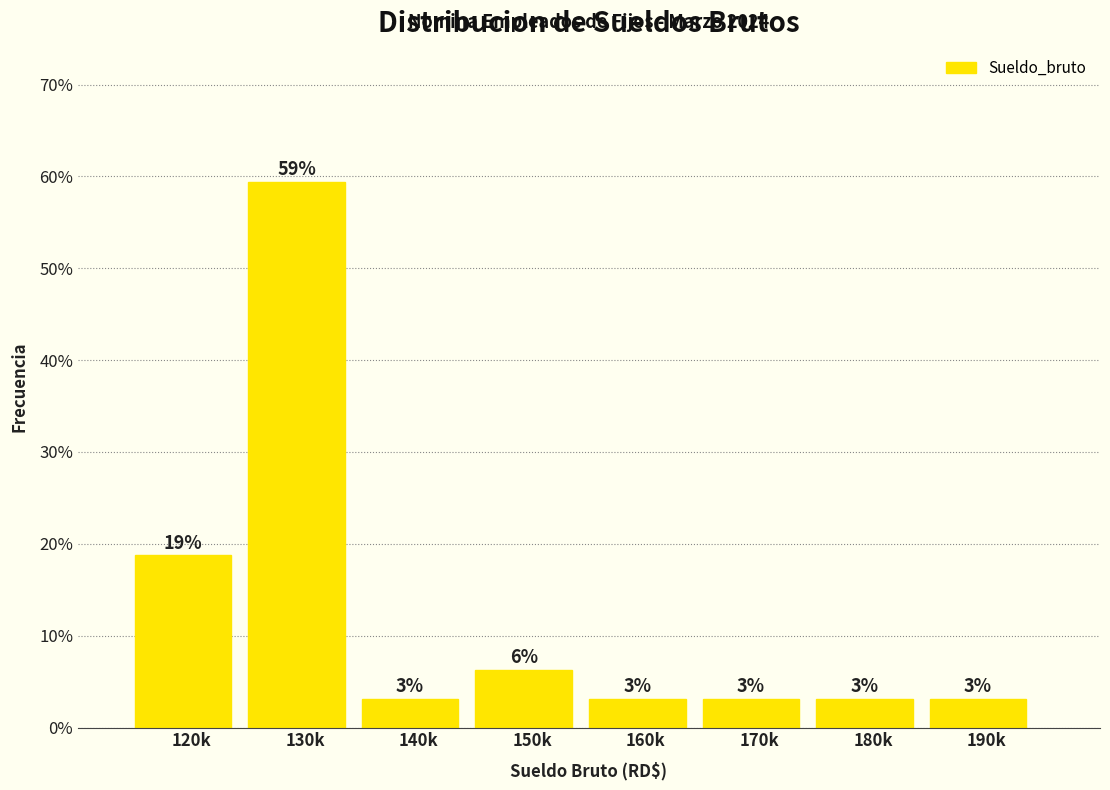

How many bars are there in total?

8